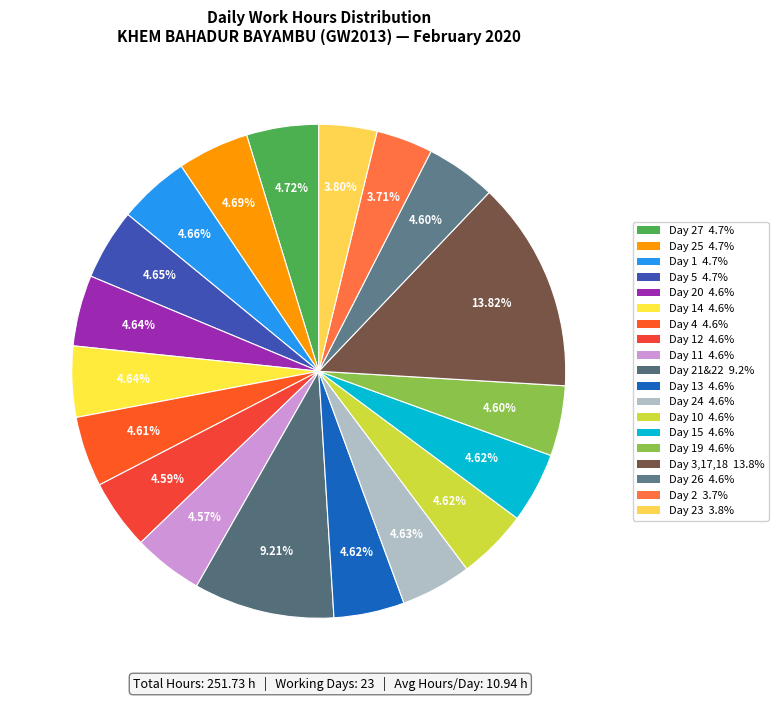

How many segments does this pie chart have?

19